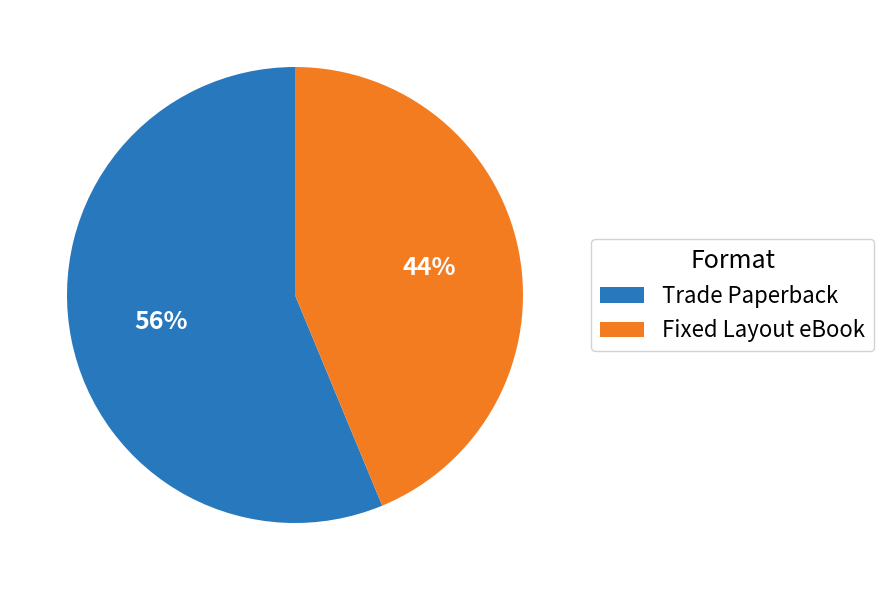

Combined, do Trade Paperback and Fixed Layout eBook account for over 50%?

Yes